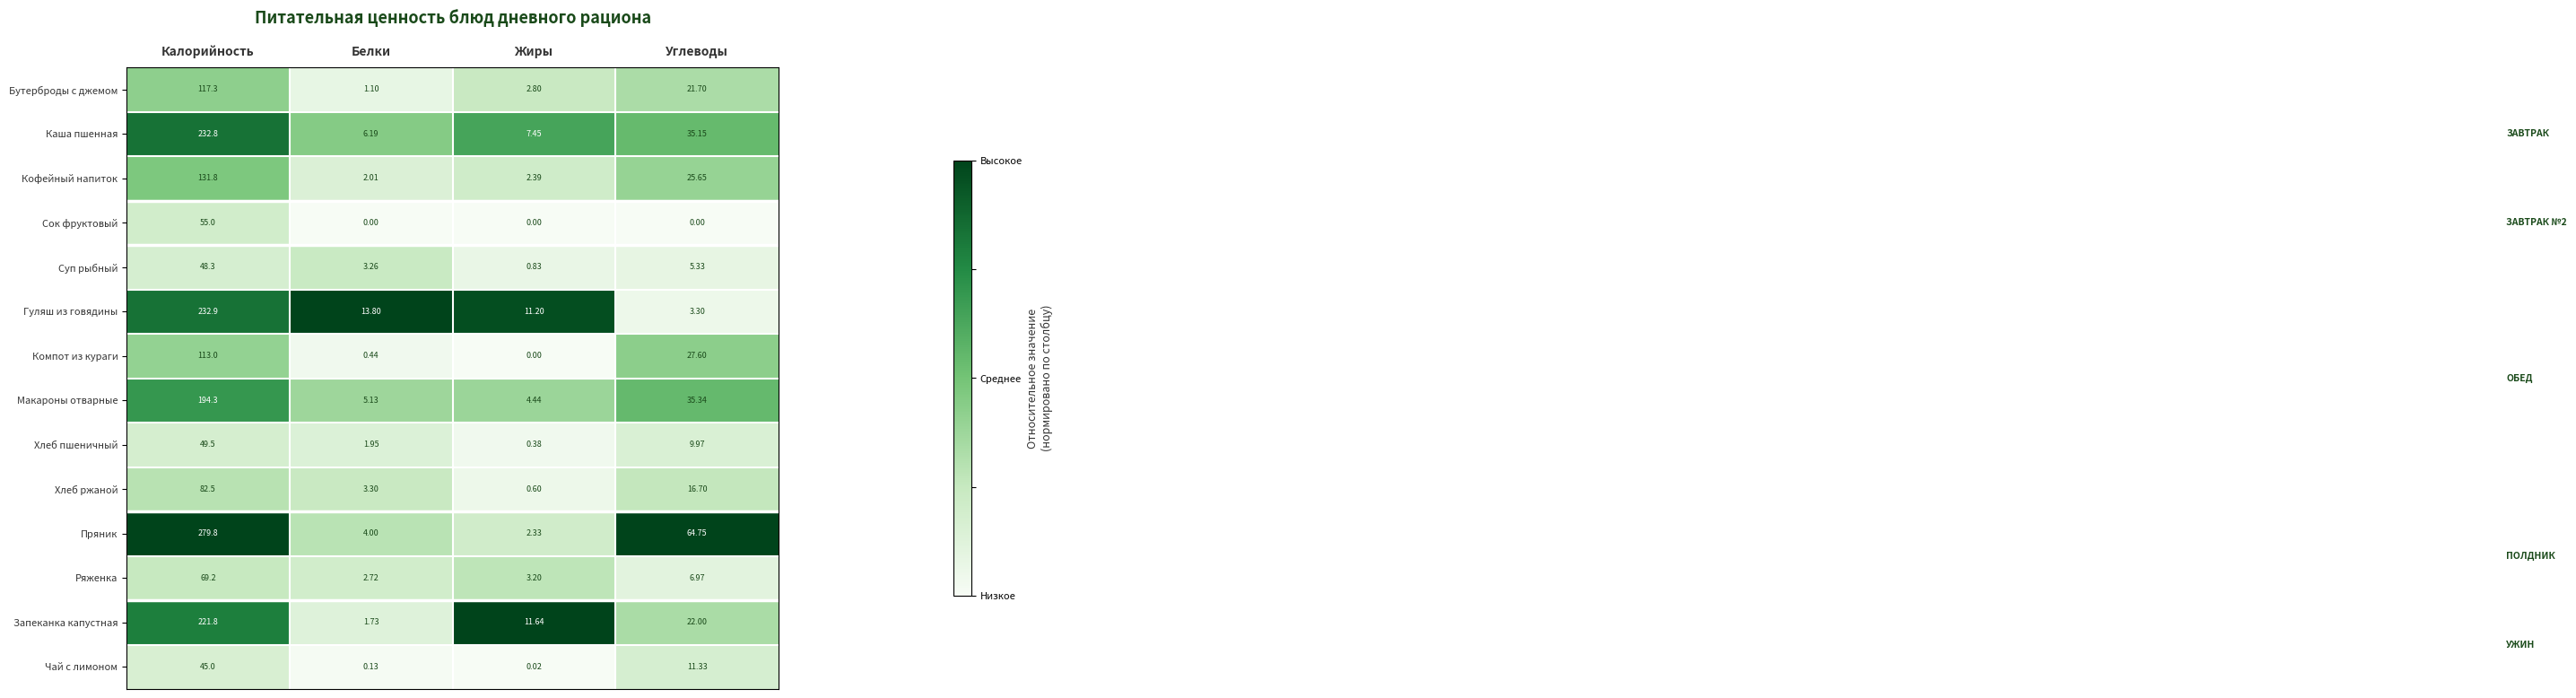

Which series has the largest total across all categories?

Пряник